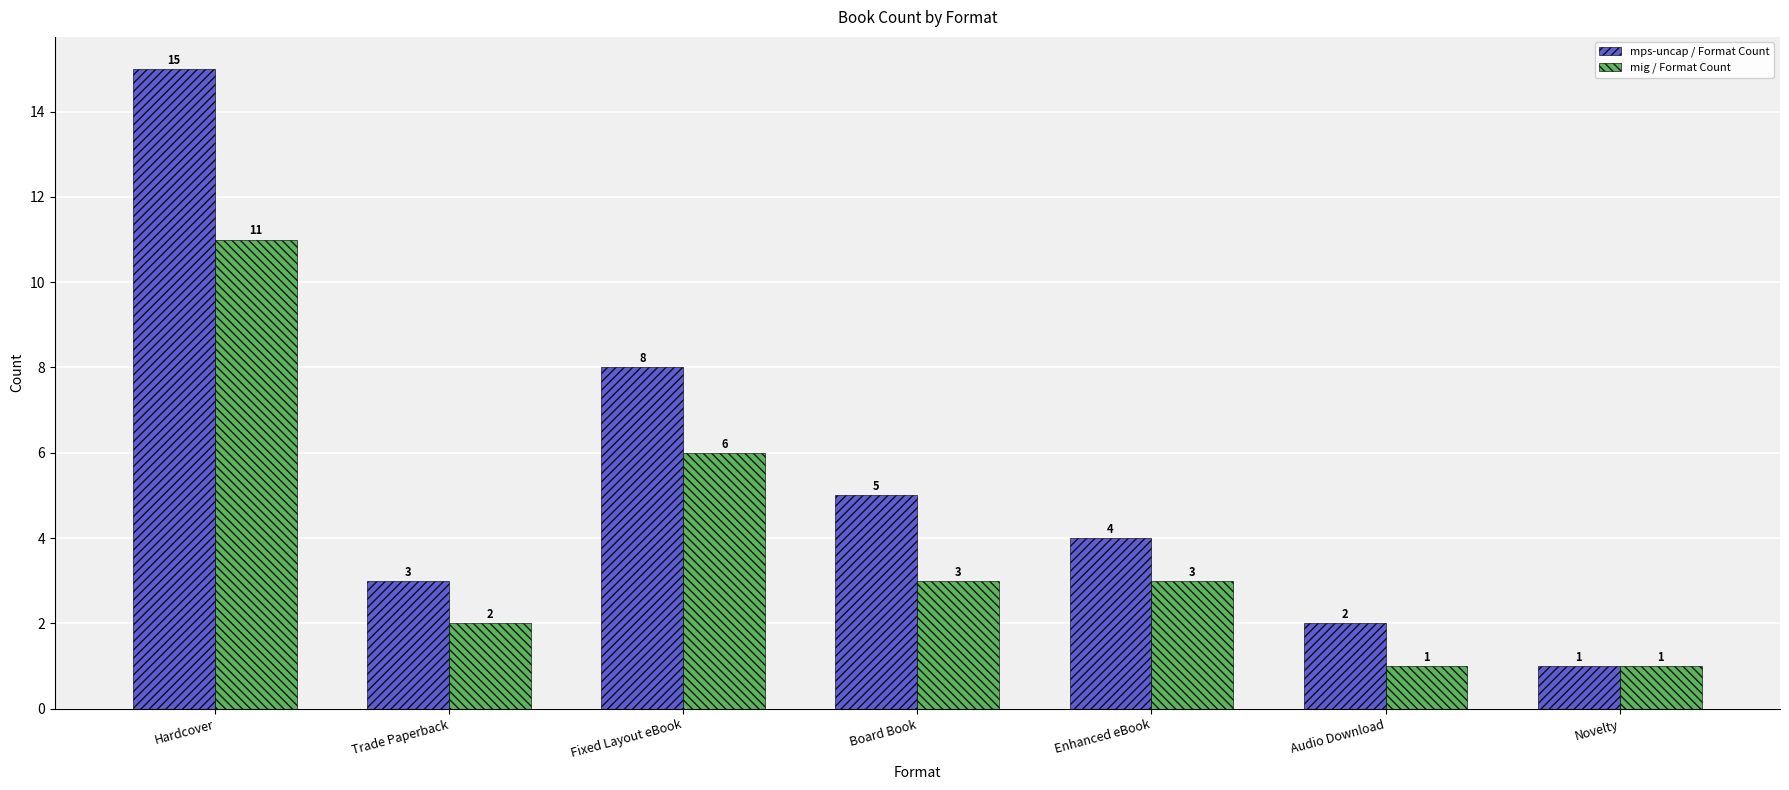

Count the number of categories in the chart.

7